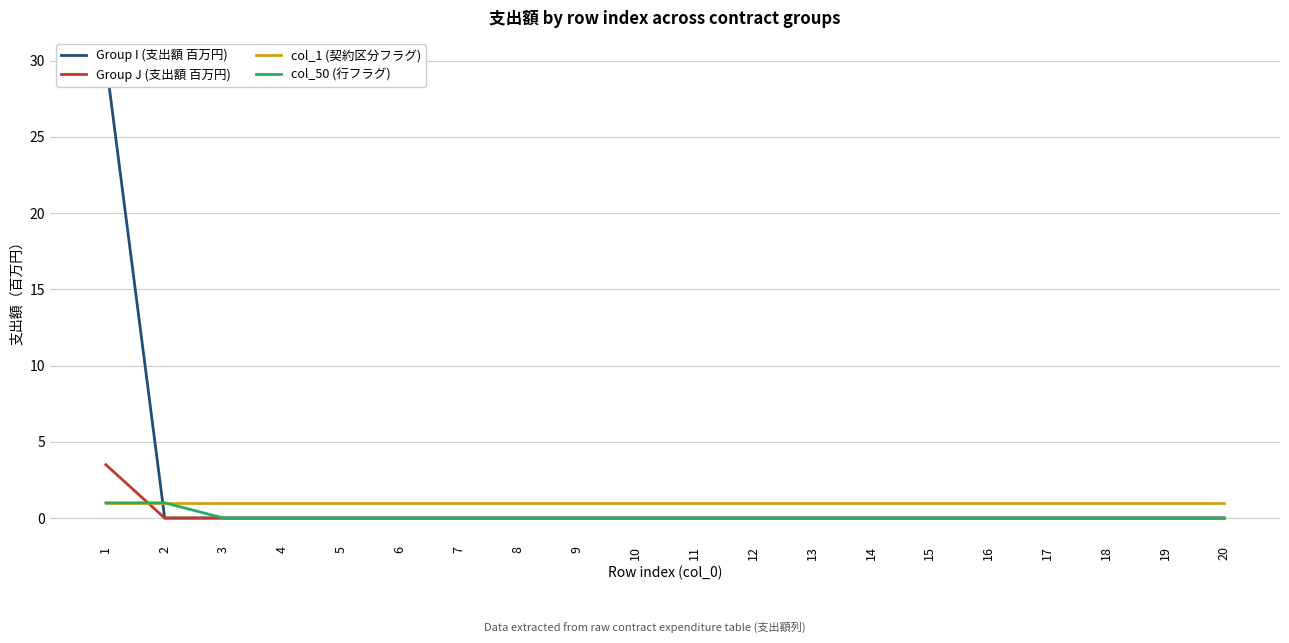

Count the number of categories in the chart.

20